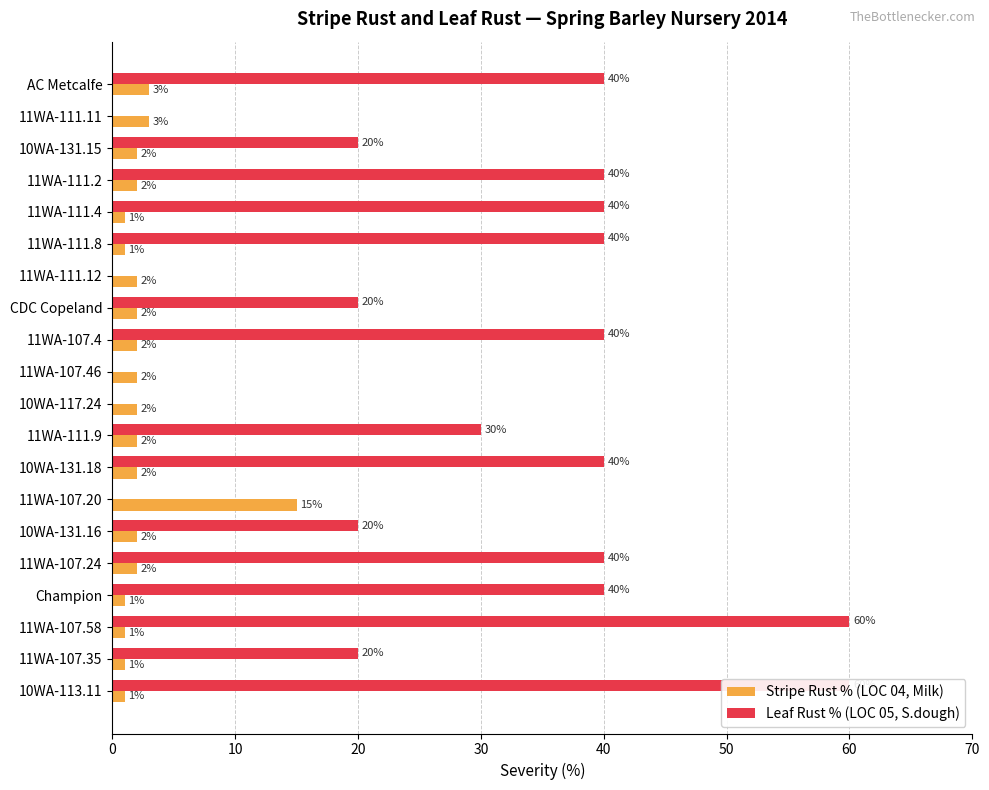

What is the sum of the Stripe Rust % (LOC 04, Milk) values at Champion and 11WA-107.24?

3